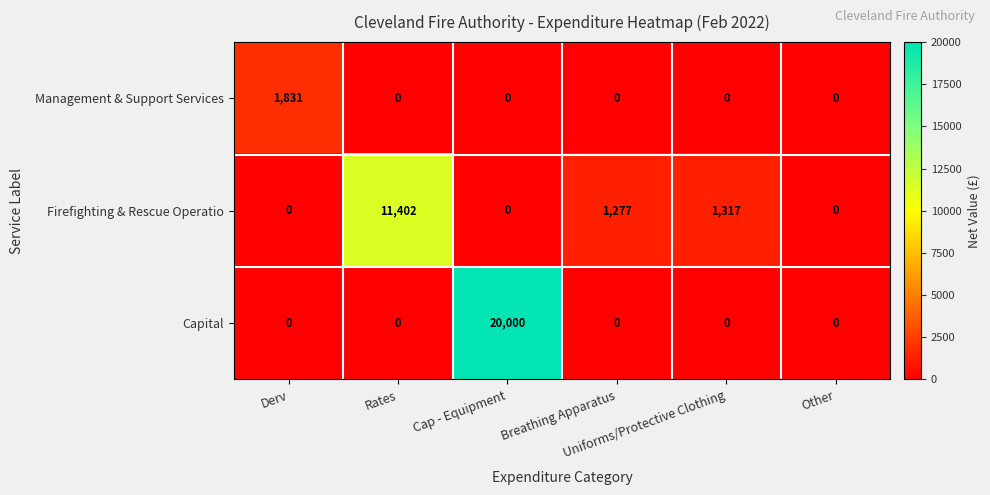

What is the average value of the Firefighting & Rescue Operatio series?

2333